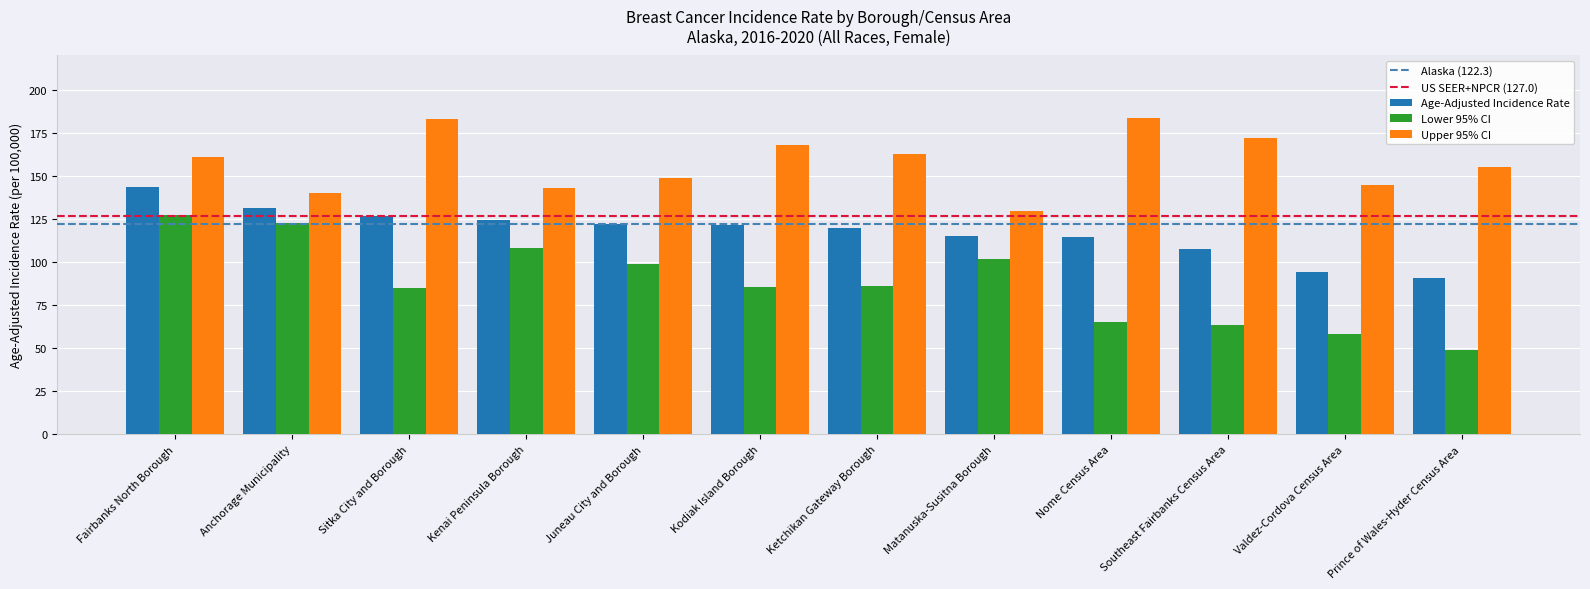

Which series changed the most between Fairbanks North Borough and Prince of Wales-Hyder Census Area?

Lower 95% CI